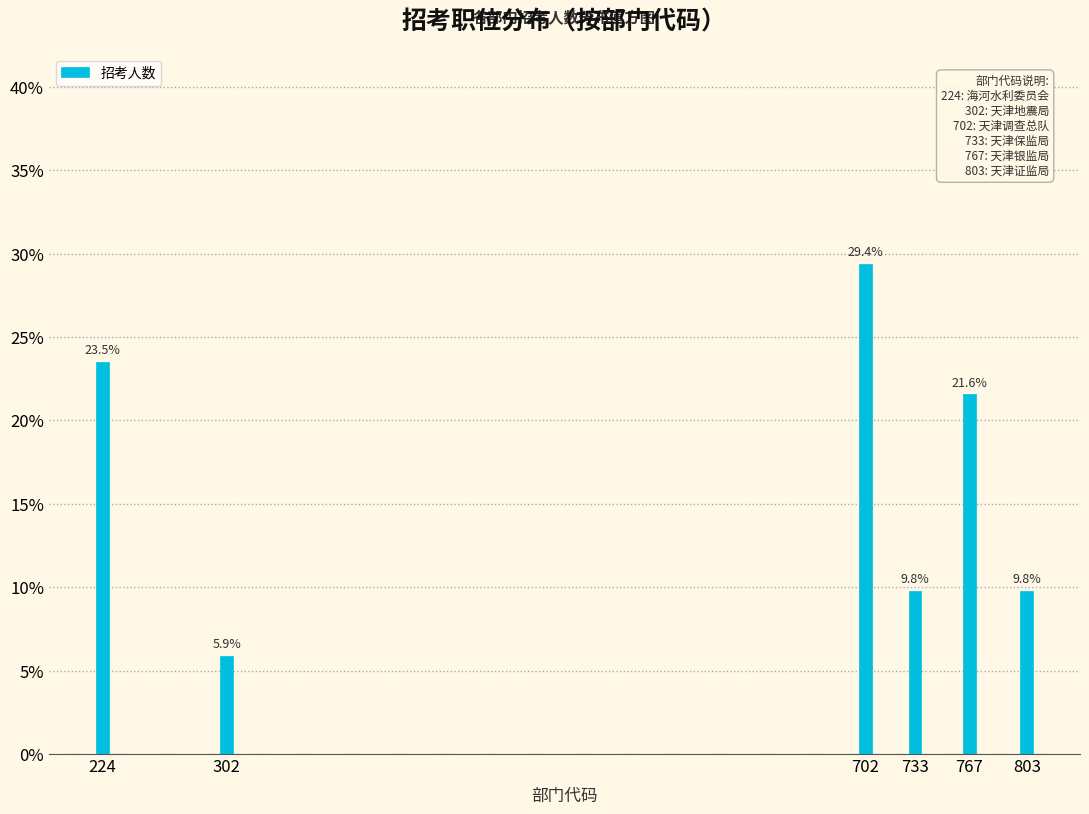

Reading left to right, what are all the values shown in this chart?

23.5	5.9	29.4	9.8	21.6	9.8